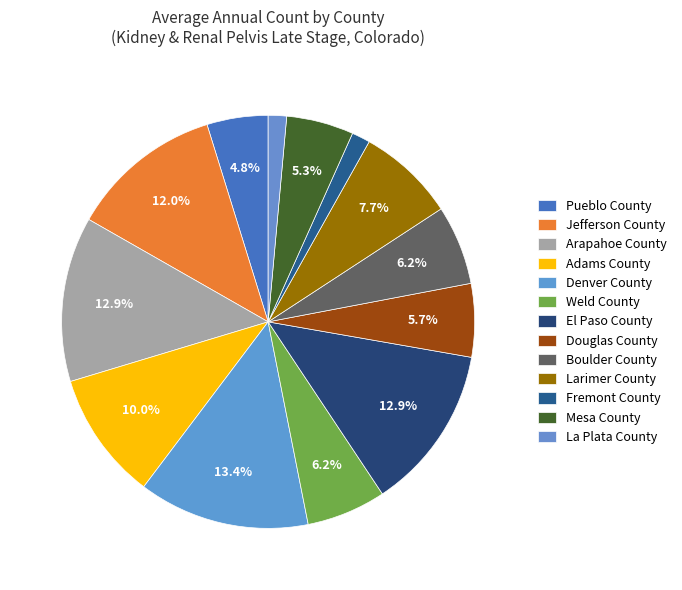

How many slices are in this pie chart?

13